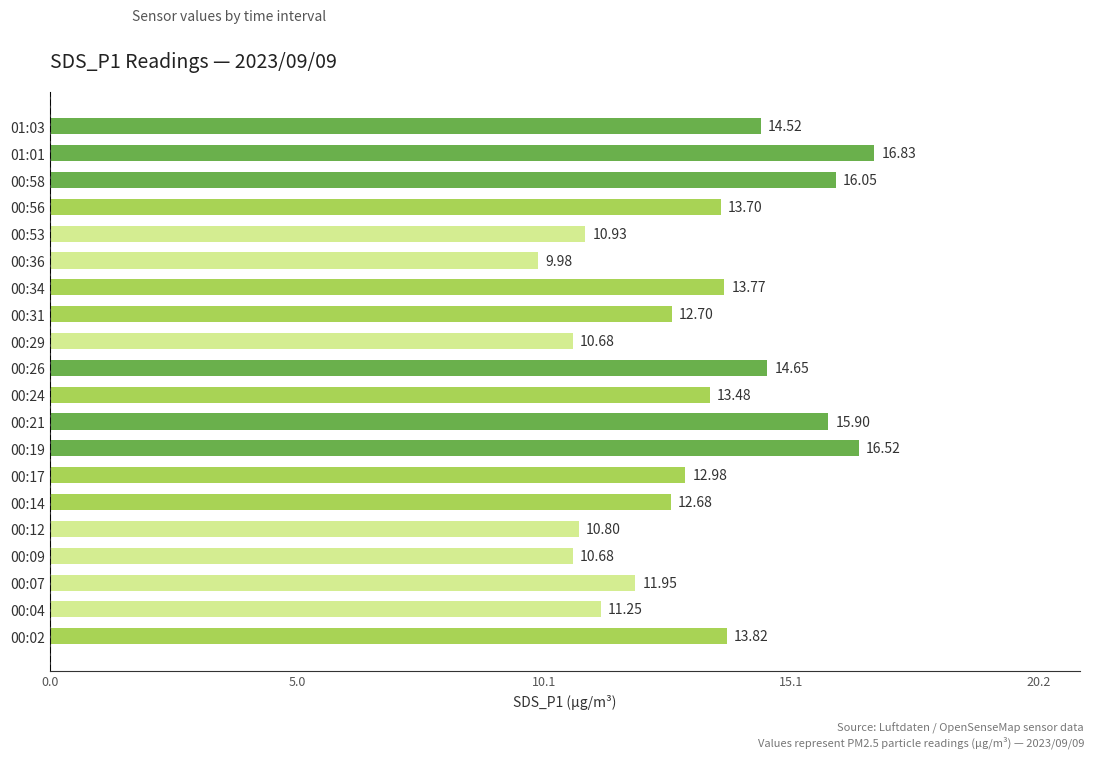

How many data points are above 13?

10